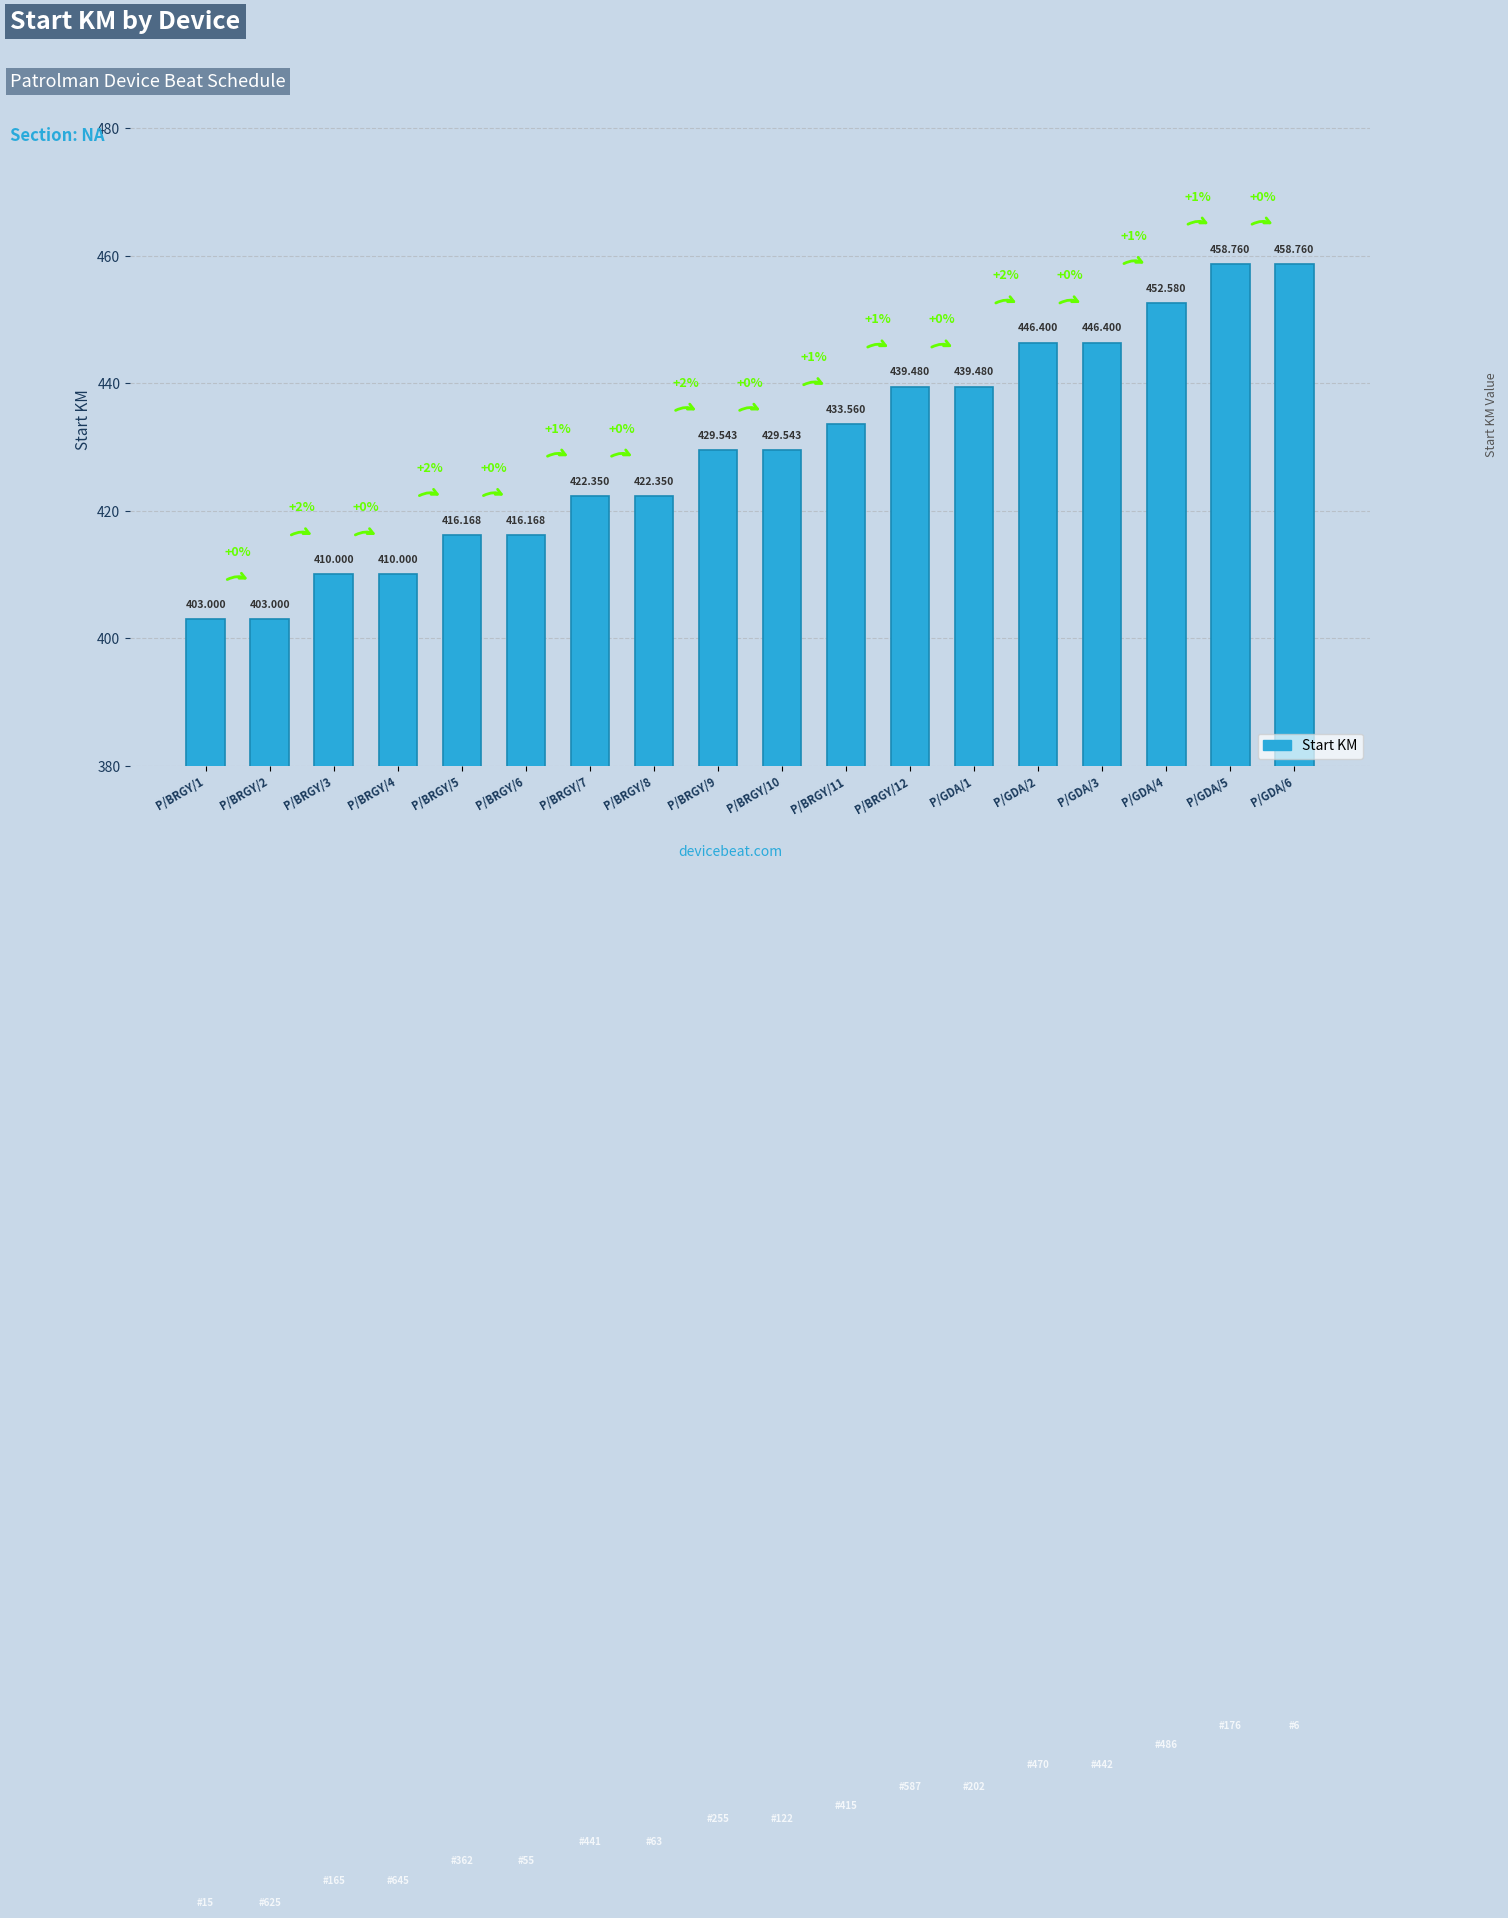

The value at P/BRGY/8 is 422.4. True or false?

True